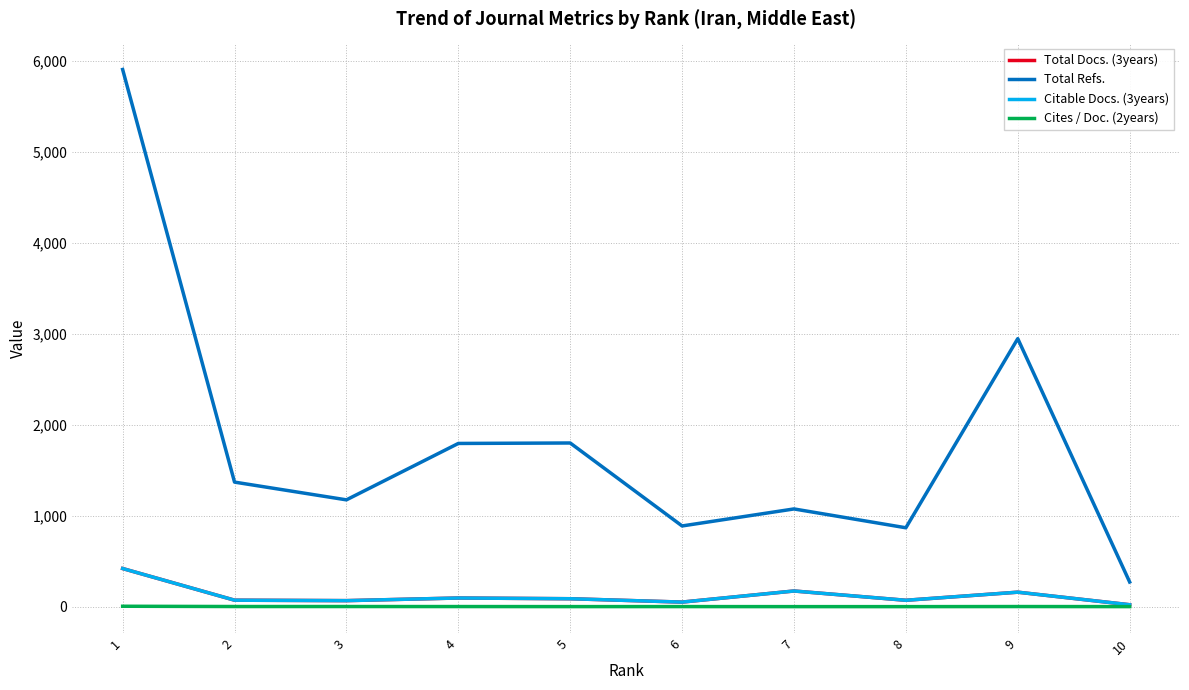

At which label is Total Docs. (3years) closest to 220?

7